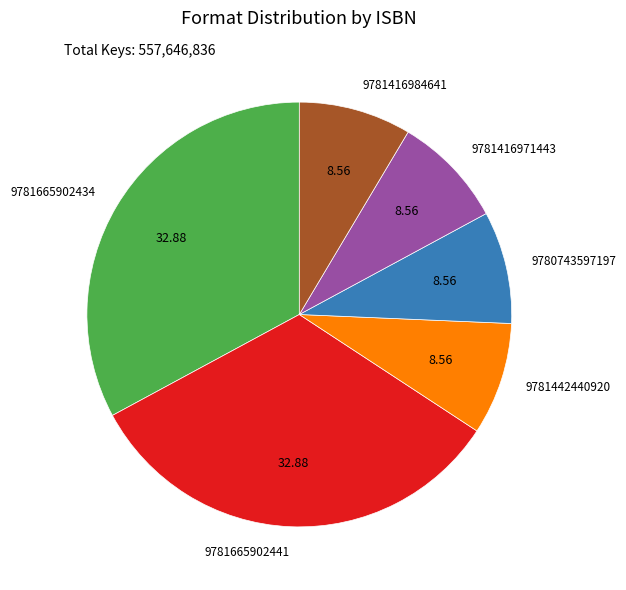

Which has a higher value, 9781665902434 or 9781416984641?

9781665902434